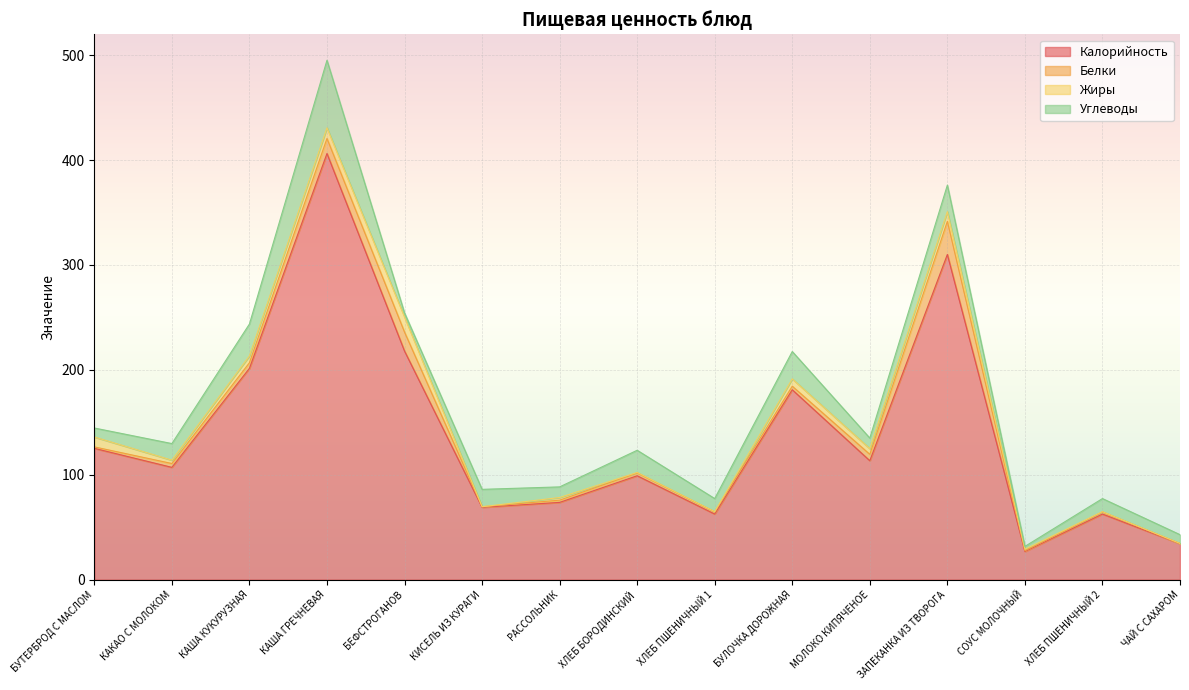

Between КАША ГРЕЧНЕВАЯ and ХЛЕБ БОРОДИНСКИЙ, which series saw the biggest shift?

Калорийность